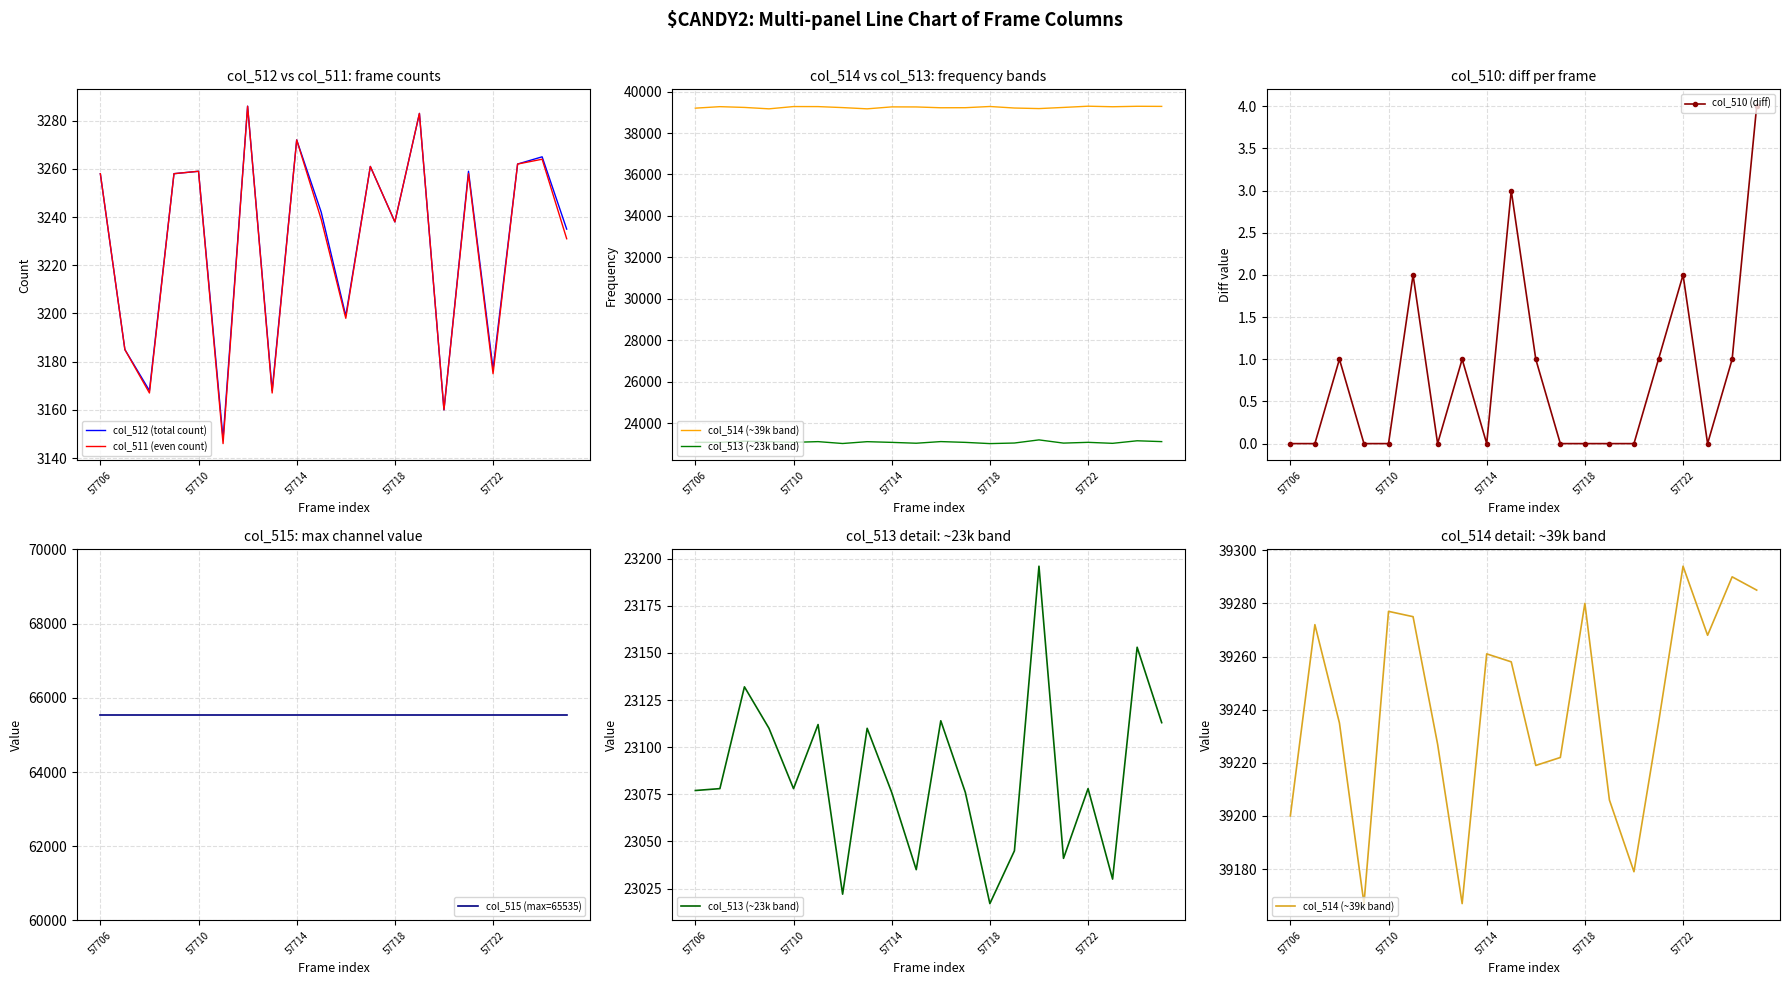

The value of col_511 (even count) at 57718 is 4845. True or false?

False